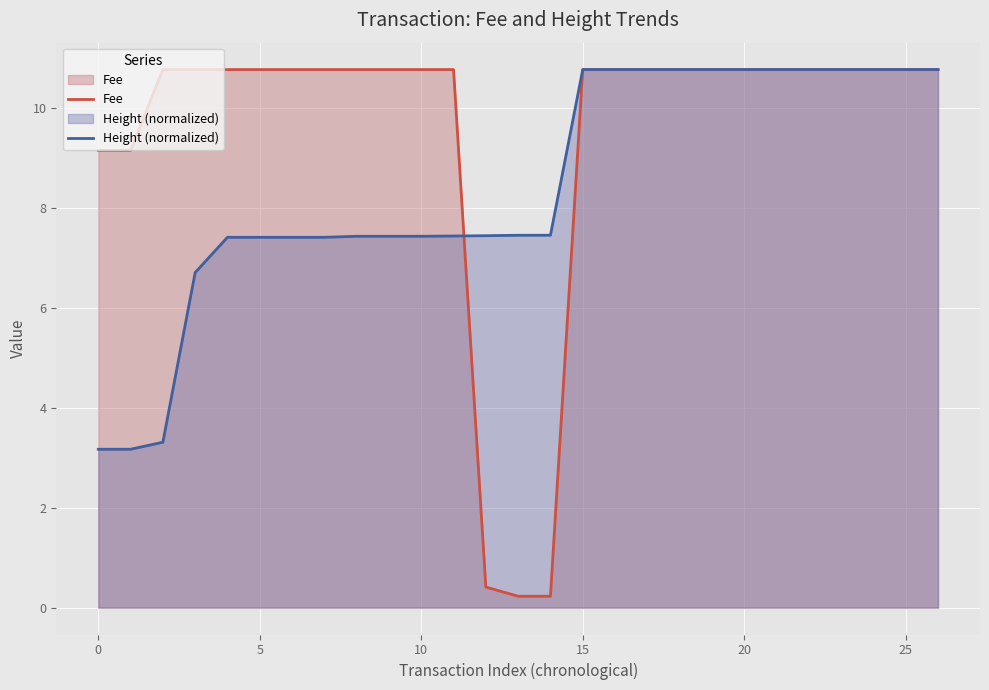

Which series has the largest range (max minus min)?

Fee